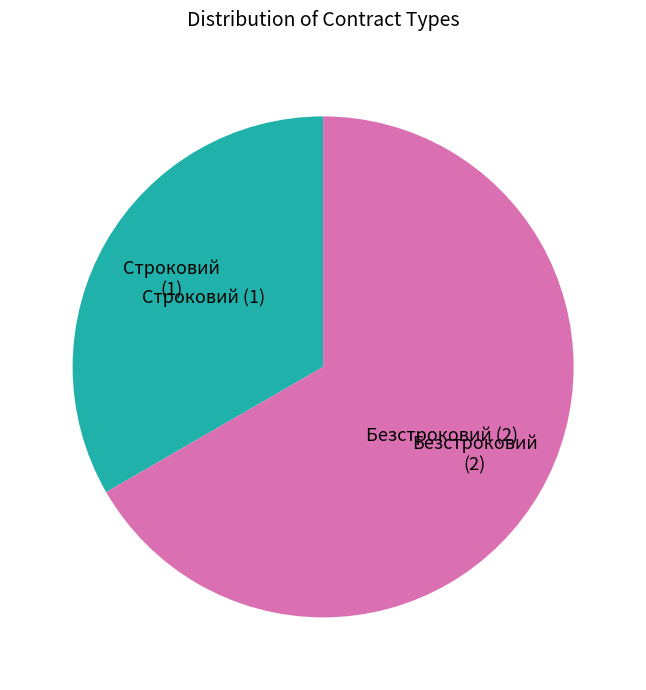

Count the number of slices in the pie.

2